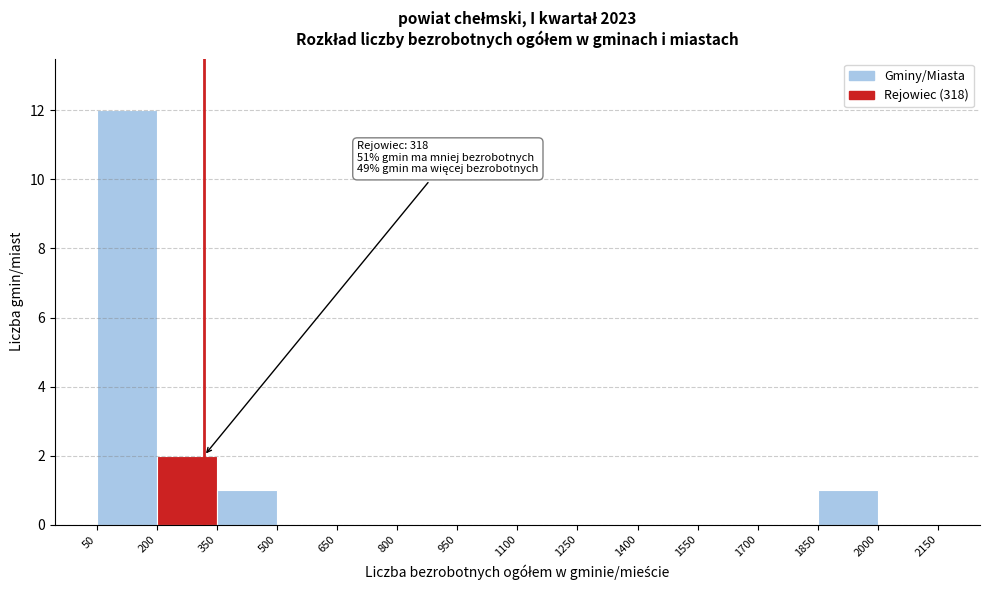

Over which range of the x-axis is the bar tallest?

50 to 200